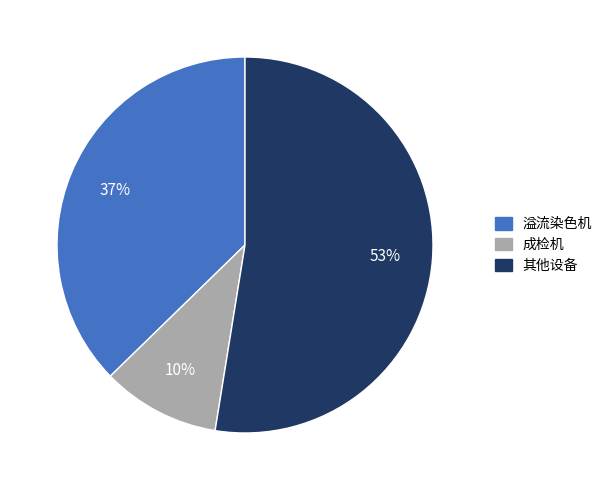

To the nearest percent, what is the average slice percentage?

33%